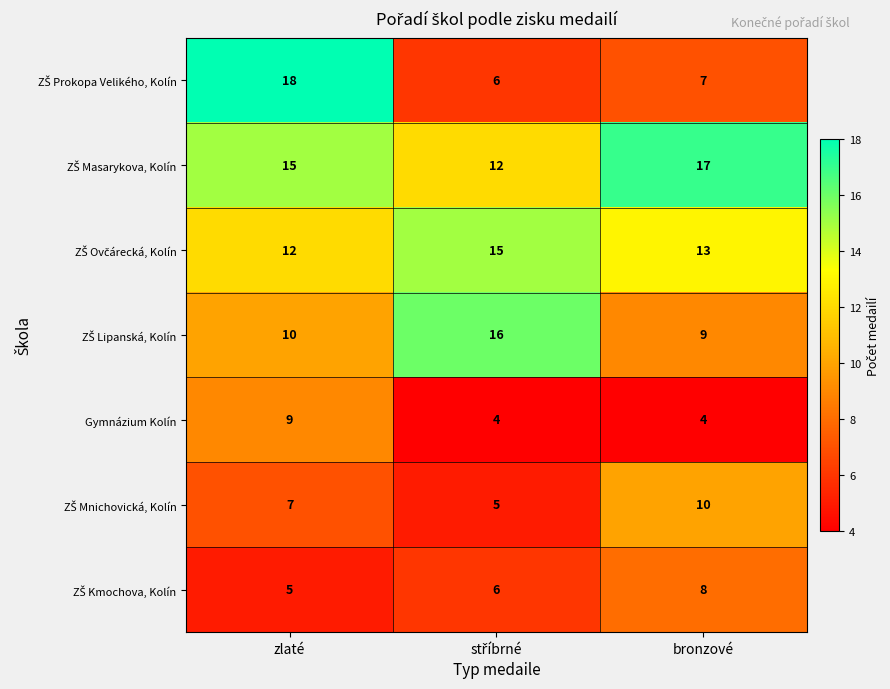

What is the lowest value of the Gymnázium Kolín series?

4